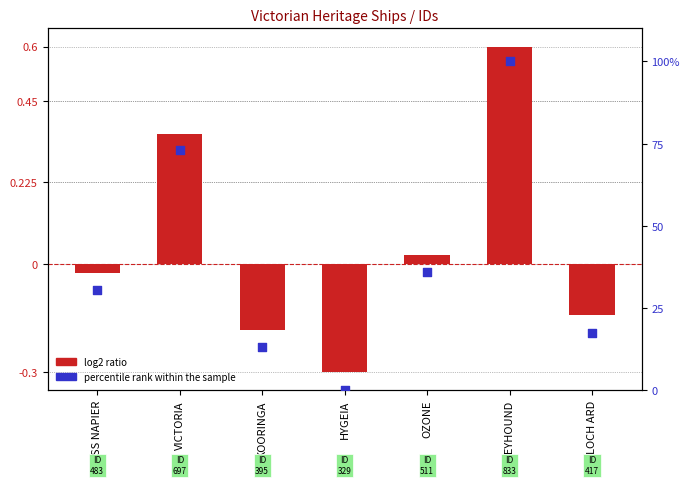

Which series has the widest spread of Y values?

percentile rank within the sample